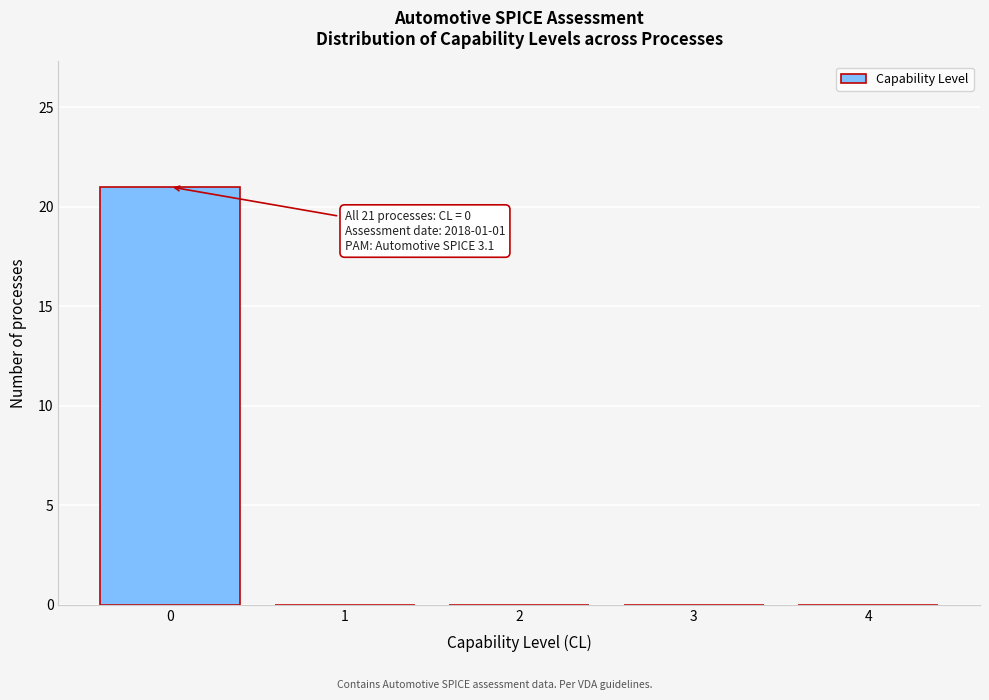

Over which range of the x-axis is the bar tallest?

-0.5 to 0.5